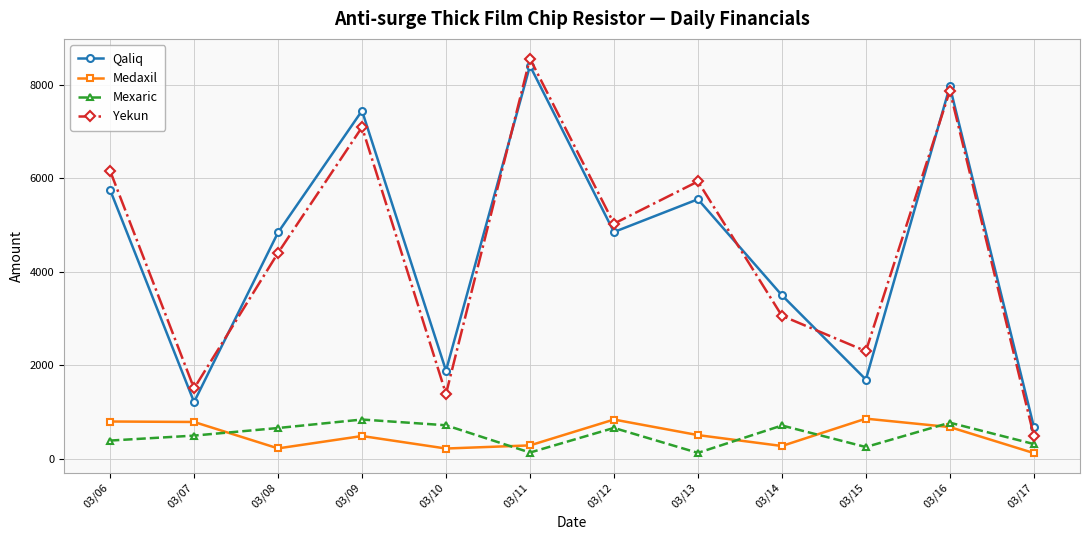

What is the maximum value for Qaliq?

8400